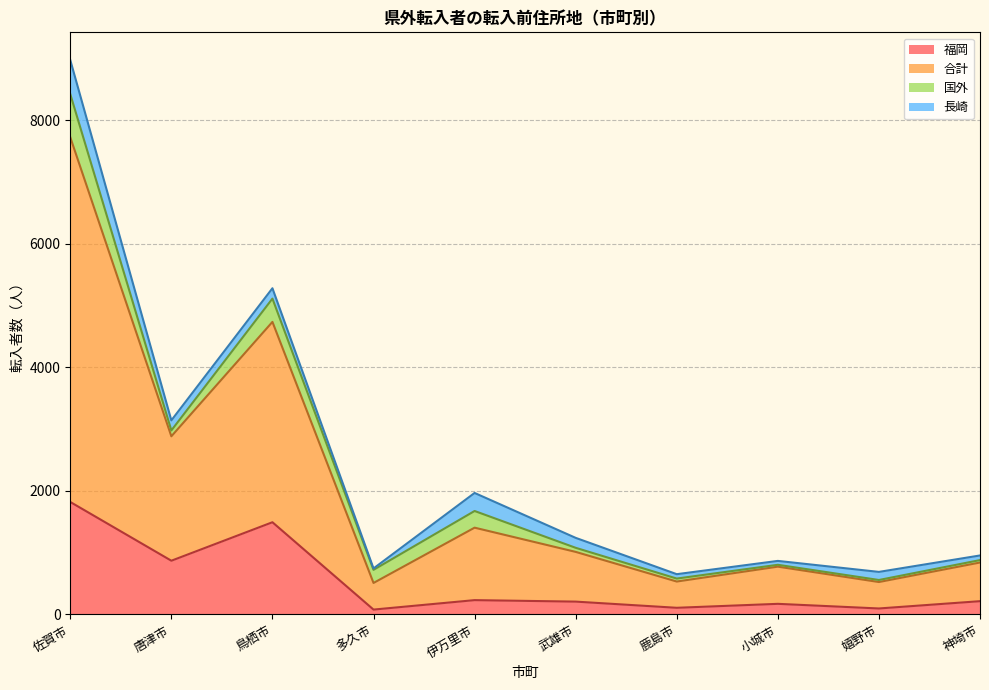

At which category is the sum across all series the highest?

佐賀市